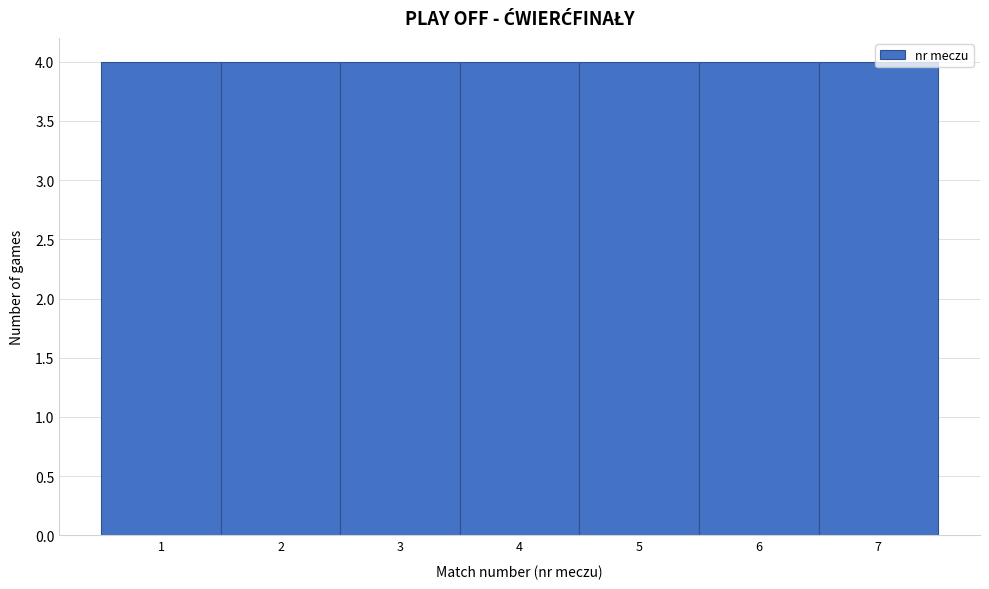

Reading left to right, transcribe this chart: for each bar, give the range it covers on the x-axis and its height. The values are not printed on the chart, so give them approximately, as read against the axis.

0.5 to 1.5: 4
1.5 to 2.5: 4
2.5 to 3.5: 4
3.5 to 4.5: 4
4.5 to 5.5: 4
5.5 to 6.5: 4
6.5 to 7.5: 4